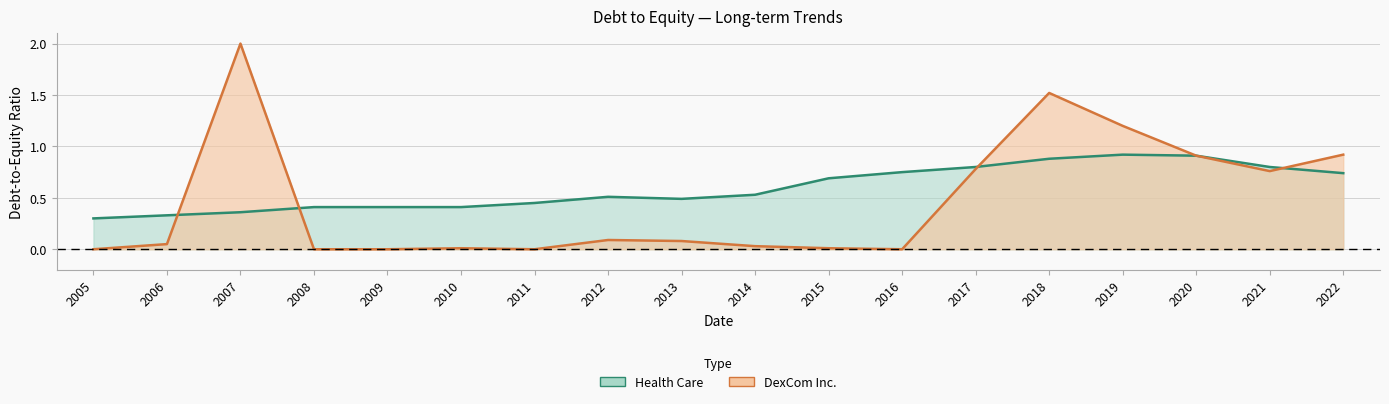

Count the values in the range 0 to 1.

18